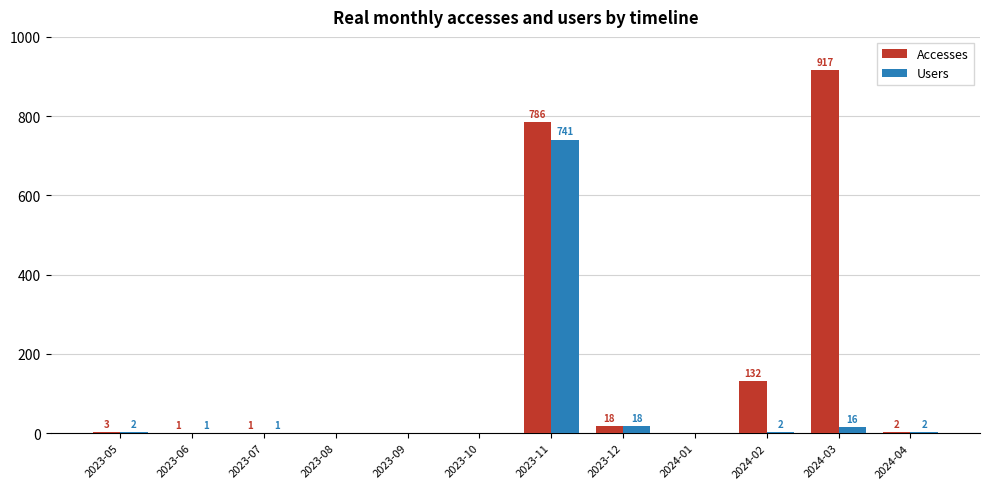

Which series has the widest spread of values?

Accesses